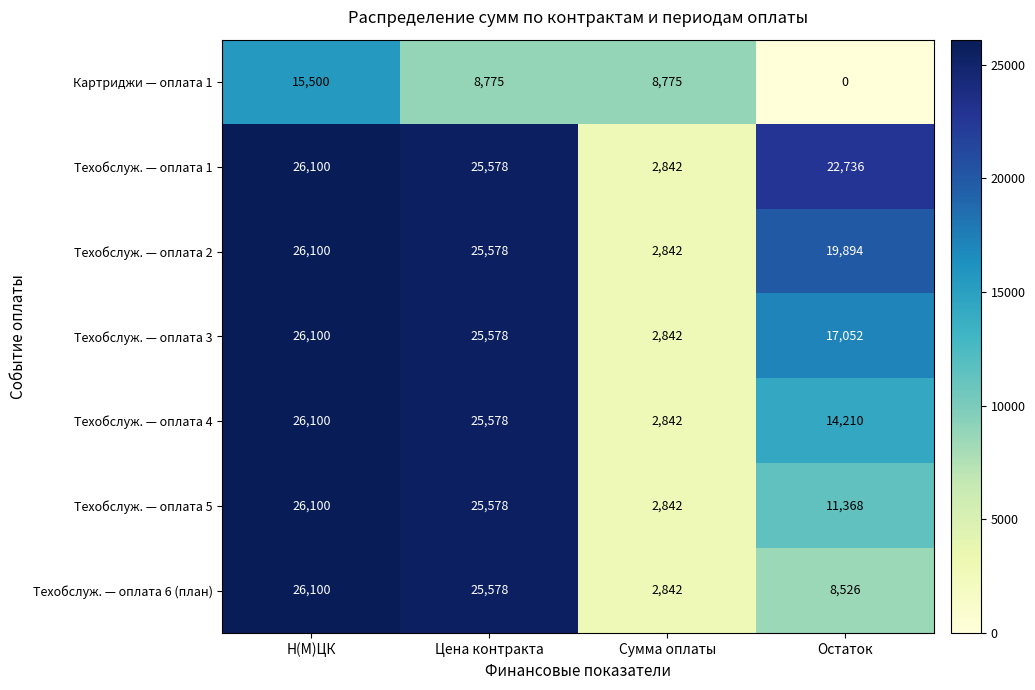

How many distinct data groups are displayed?

7